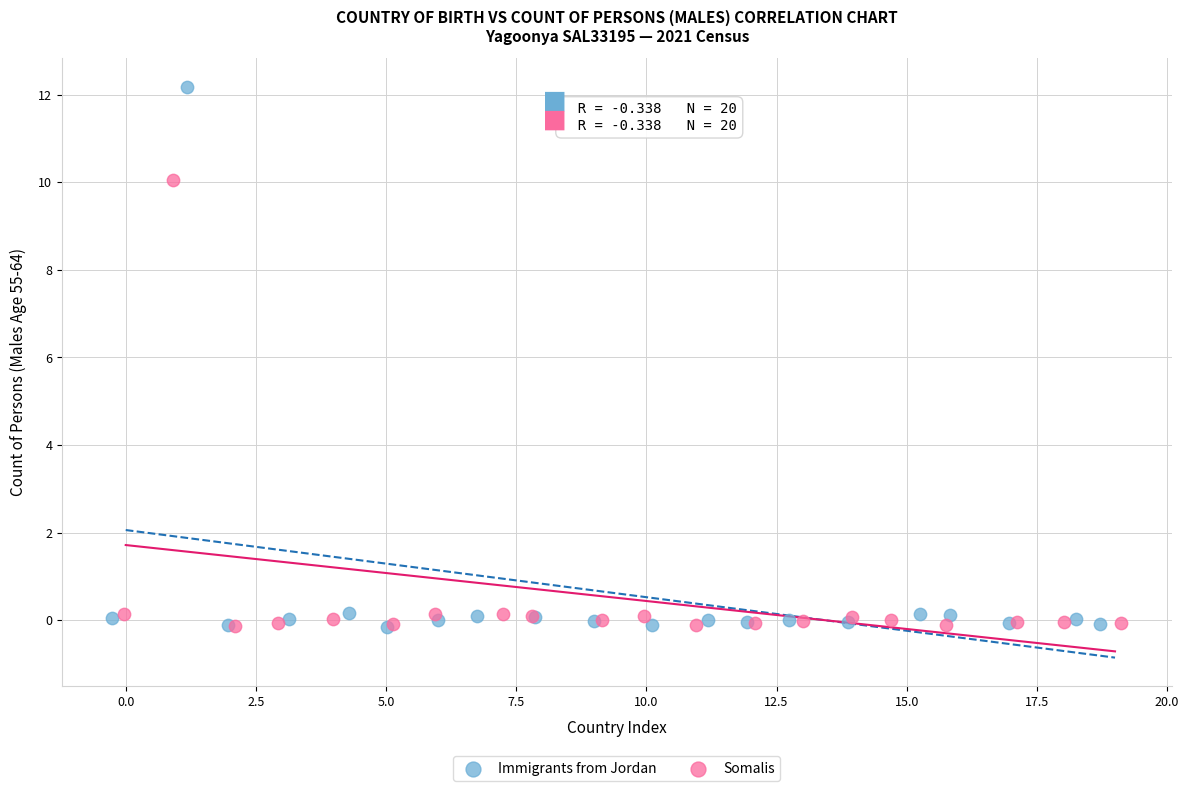

Which series has the widest spread of Y values?

Immigrants from Jordan